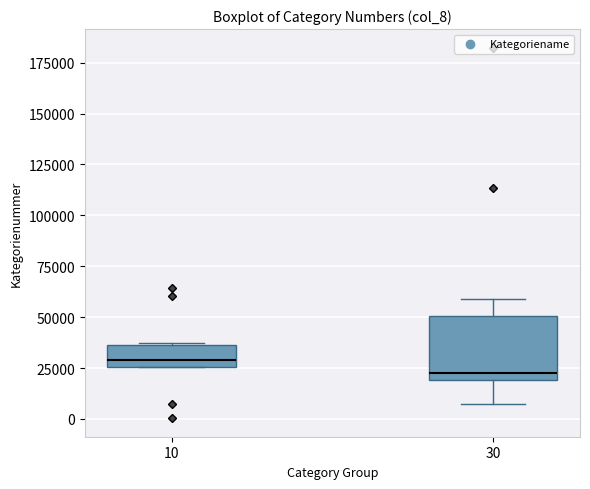

Which box's median line is the highest?

10